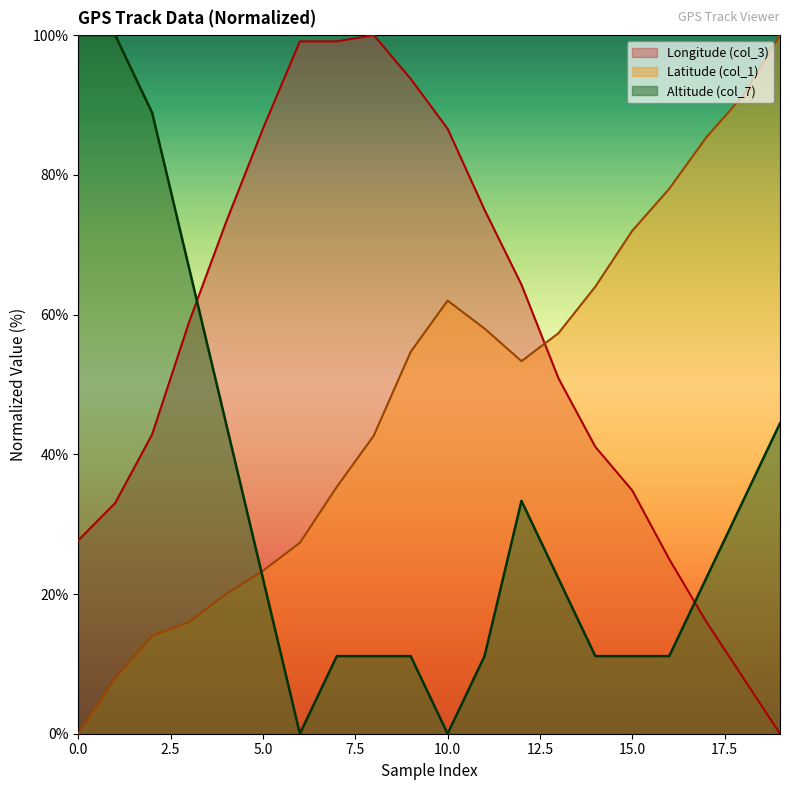

Is it true that Longitude (col_3) equals 27.7 at 0.0?

True